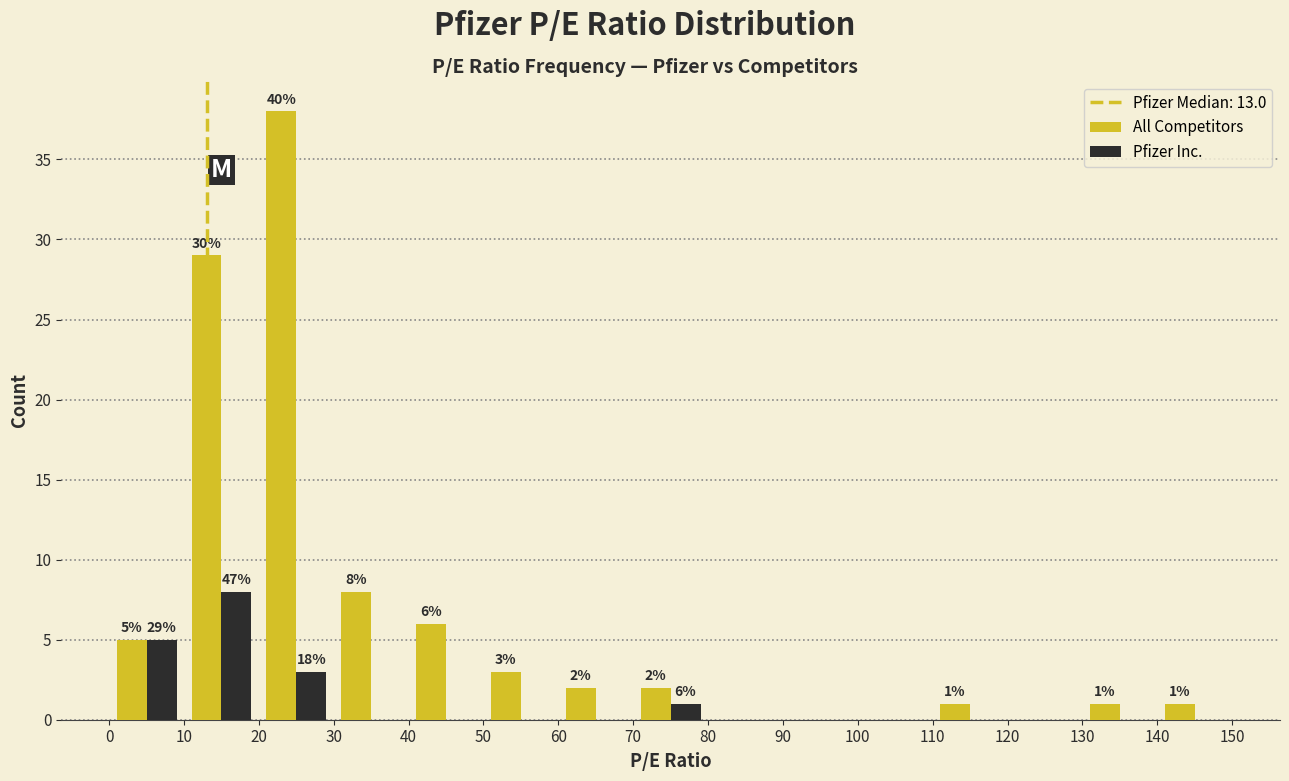

In the All Competitors series, which range on the x-axis has the tallest bar?

20 to 30